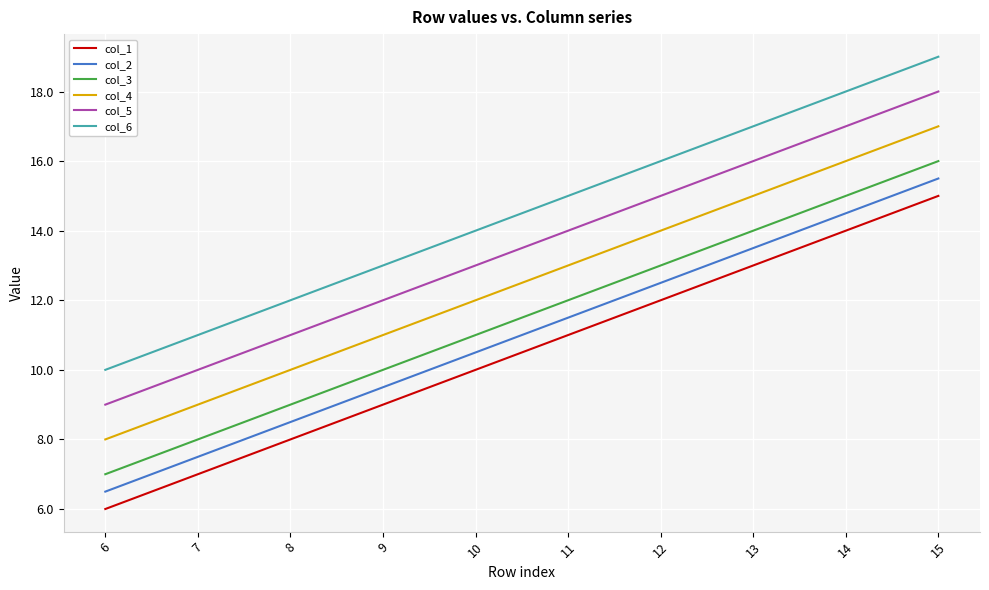

What is the difference between the maximum and minimum values in the col_5 series?

9.0